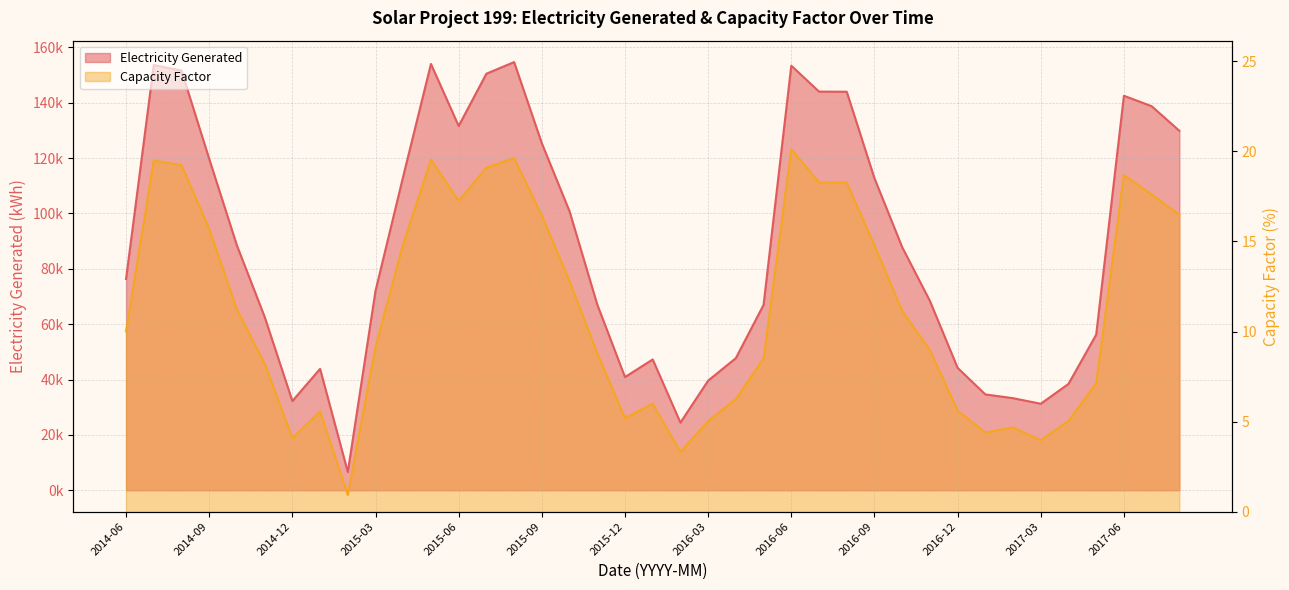

How many data points in Electricity Generated are less than 76328?

19